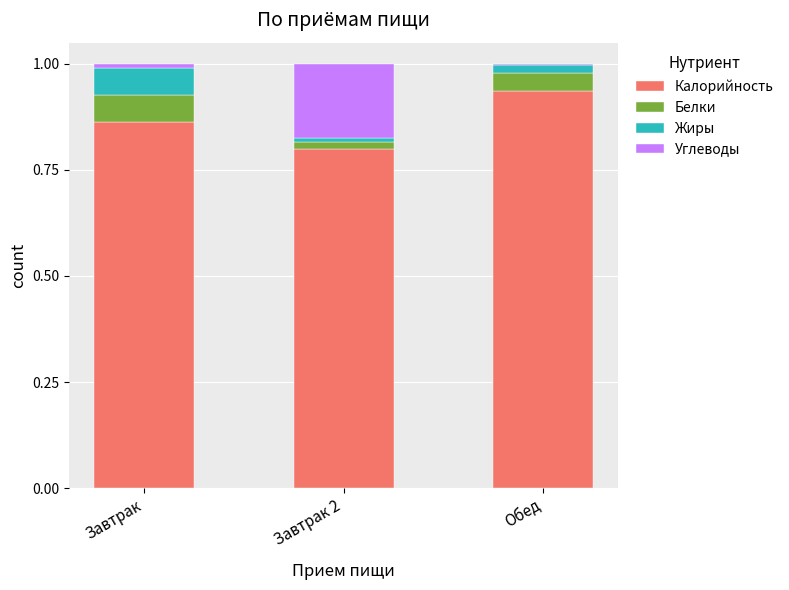

What is the sum of all Калорийность values?

2.6